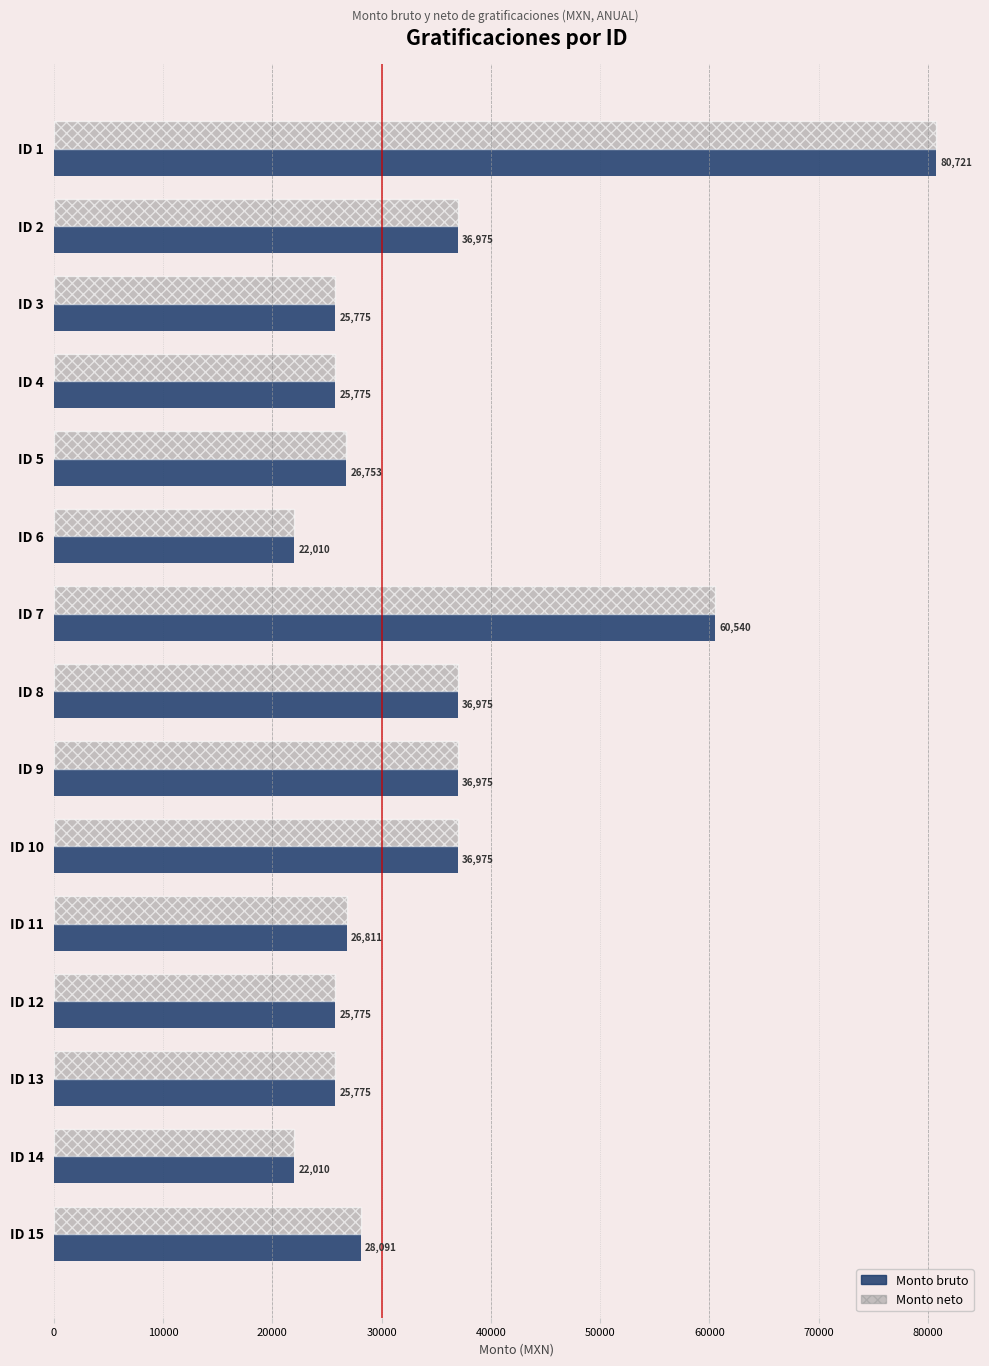

At which category is the sum across all series the highest?

ID 1